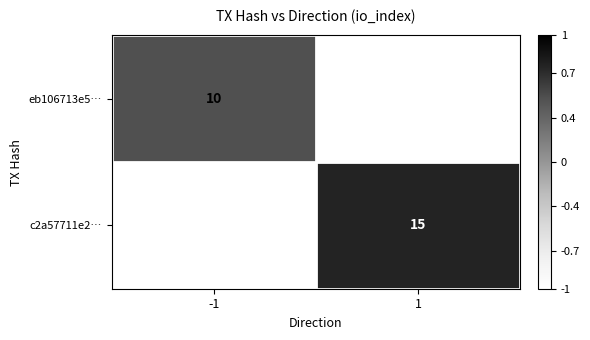

The value of eb106713e5… at -1 is 10. True or false?

True